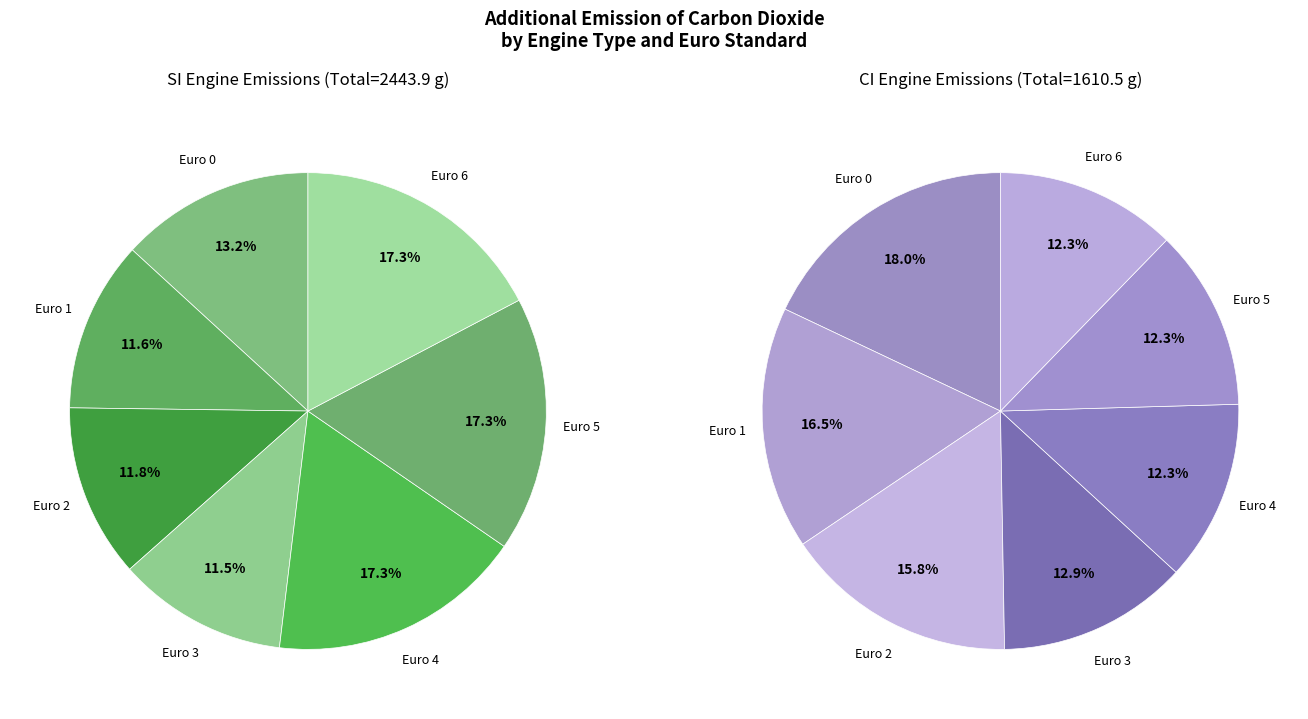

How many slices are in this pie chart?

7